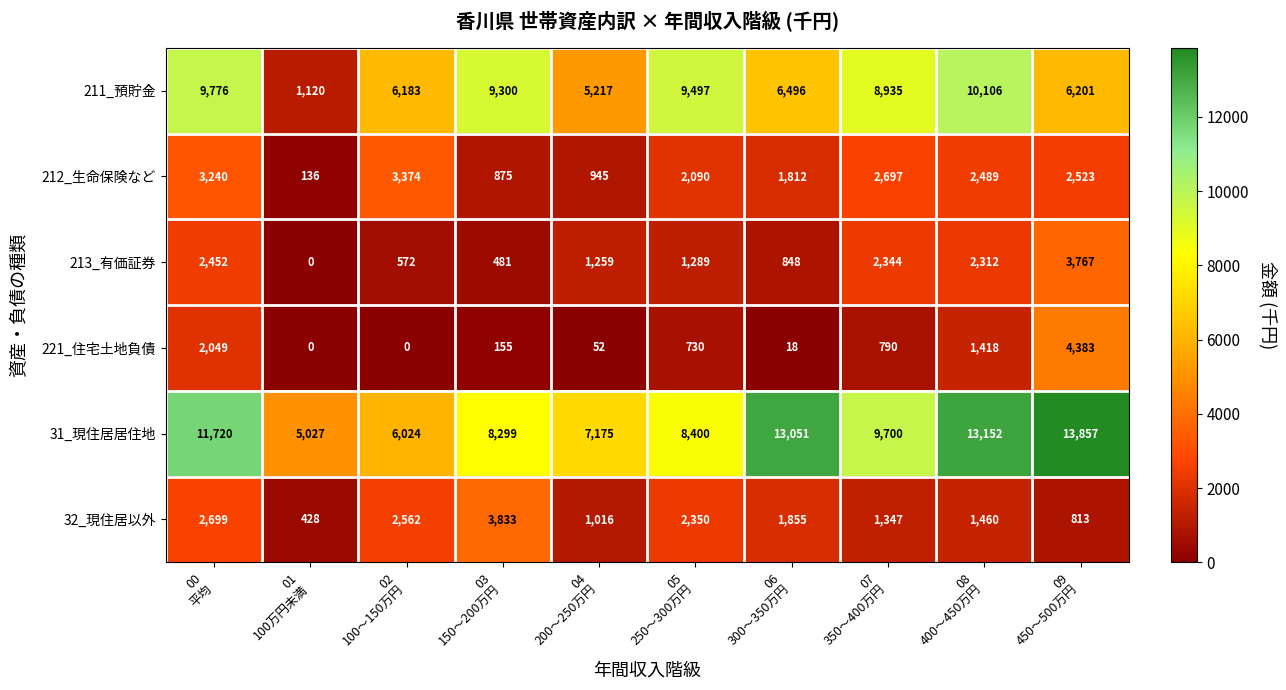

What is the difference between the maximum and minimum values in the 211_預貯金 series?

8986